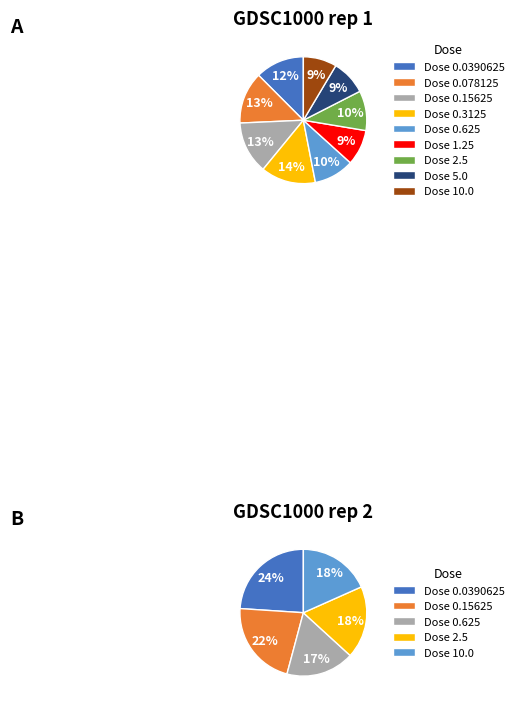

What is the smallest slice in the pie chart?

10.0